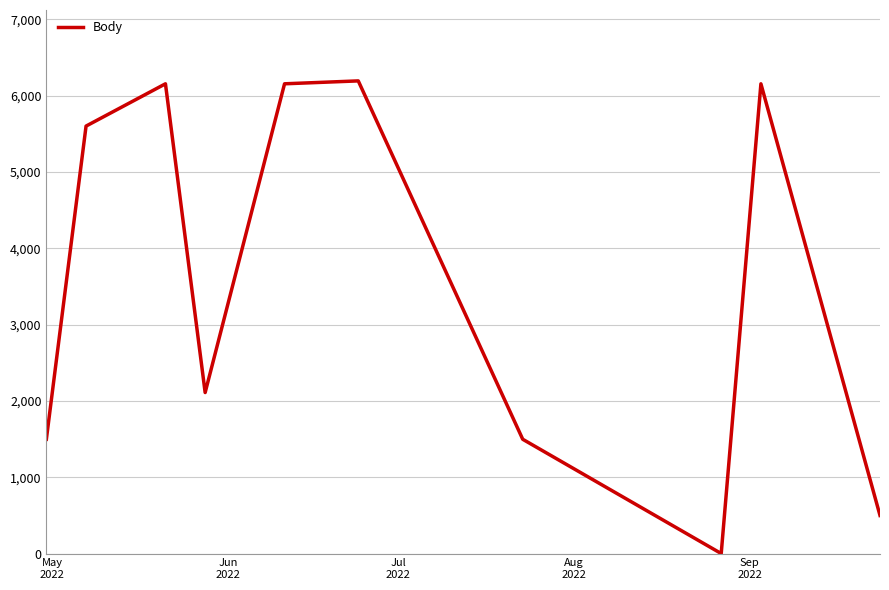

What is the difference between the maximum and minimum values?

6192